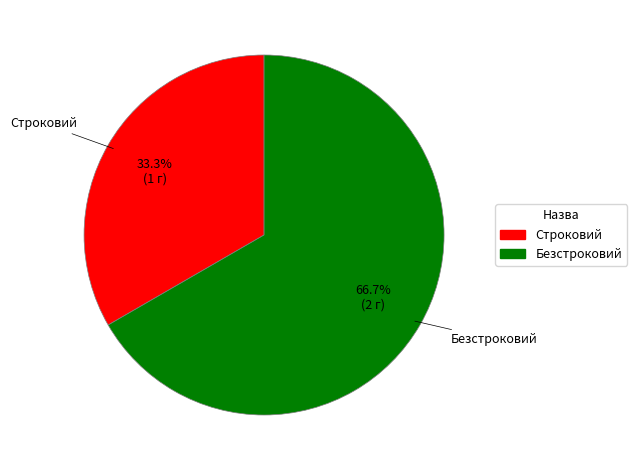

Rank the categories by value from highest to lowest.

Безстроковий, Строковий